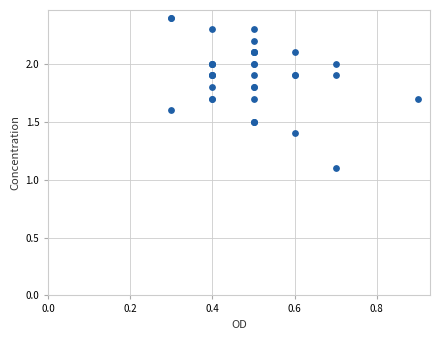

What Y value in the scatter plot is closest to 1?

1.1